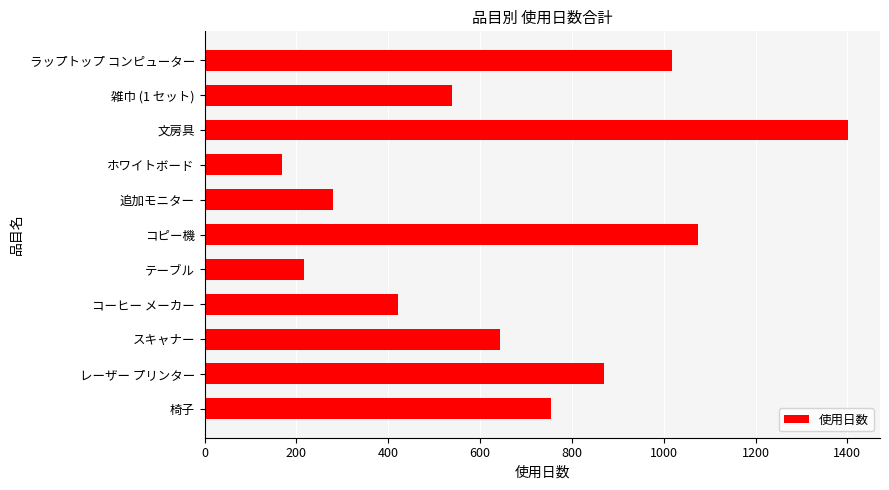

Does the chart contain any negative values?

No